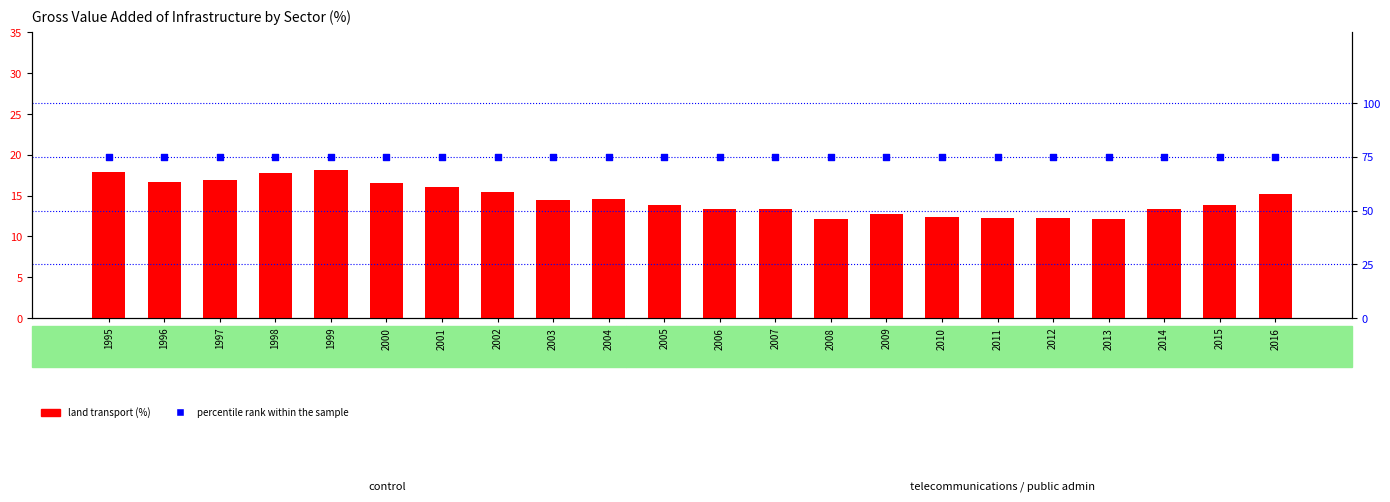

Is the value of percentile rank within the sample at 2008 greater than the value of land transport at 2016?

Yes